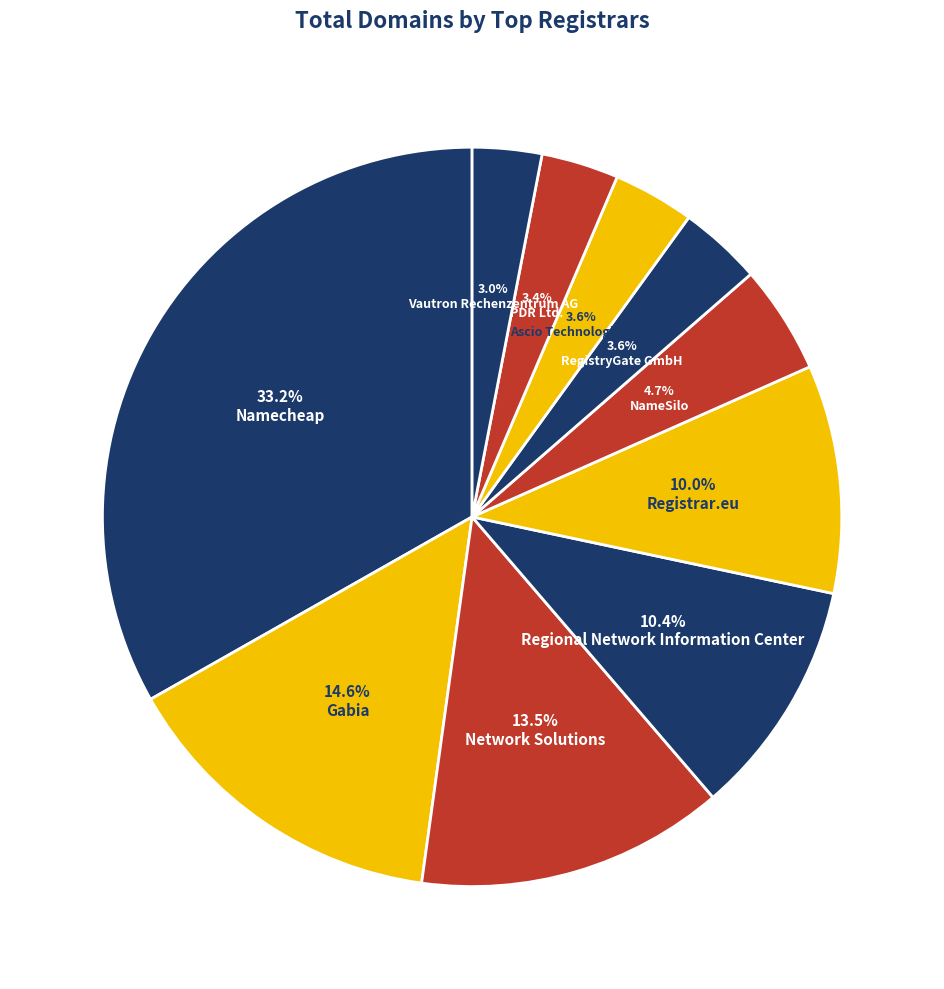

Which category has the smallest portion of the pie?

Vautron Rechenzentrum AG